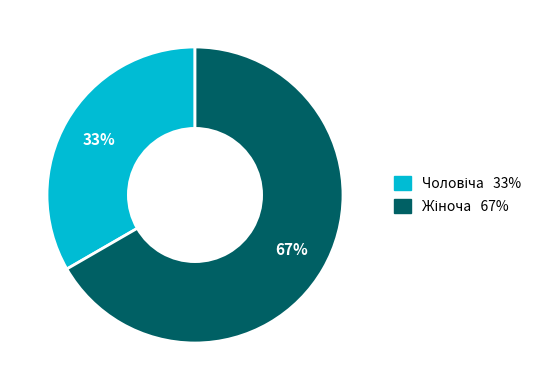

To the nearest percent, what is the average slice percentage?

50%